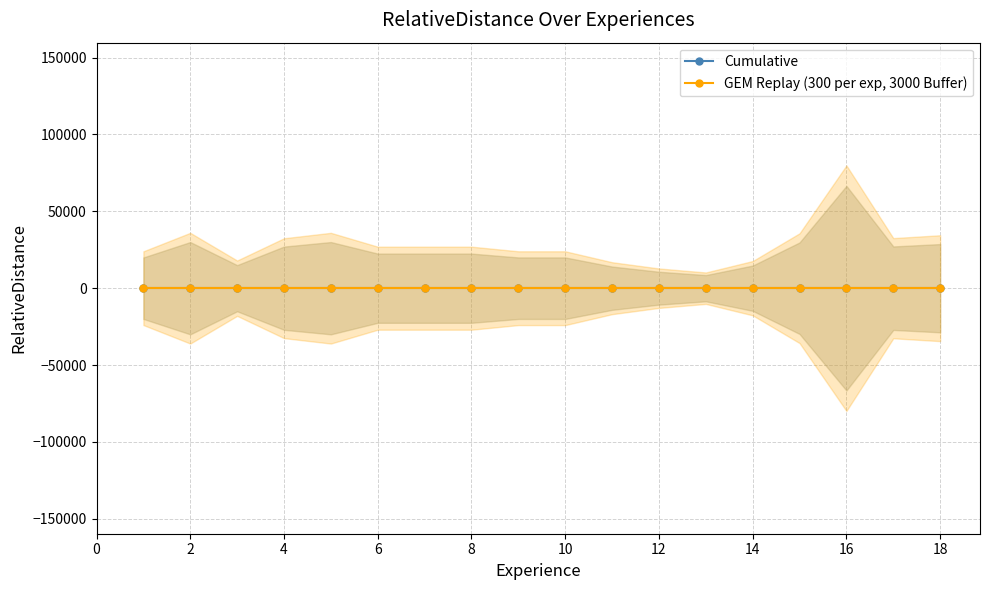

True or false: gastos_generales and valor_minimo cross at least once.

False